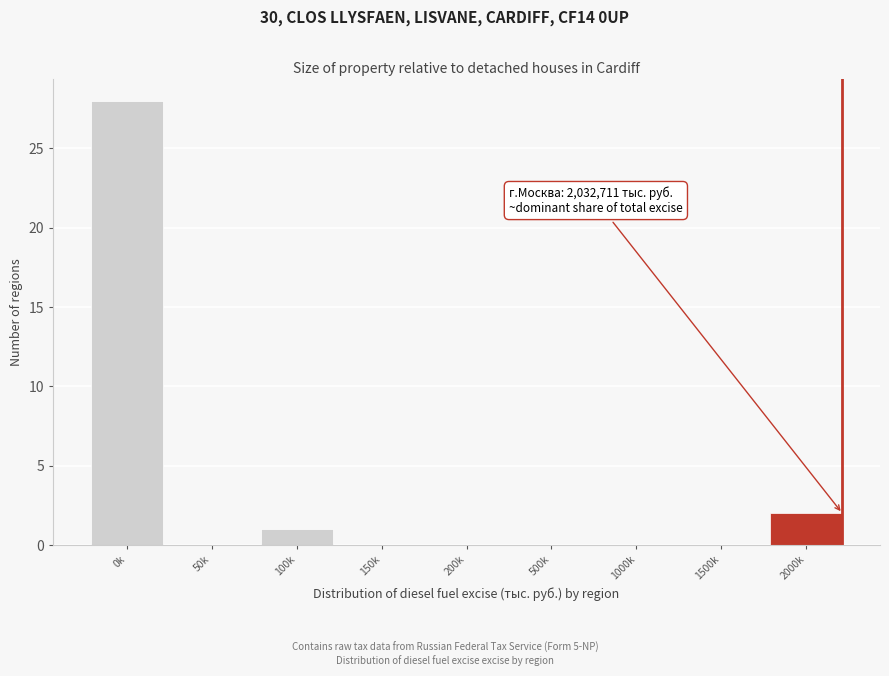

Reading right to left, extract all data points from this chart.

2000k=2	1500k=0	1000k=0	500k=0	200k=0	150k=0	100k=1	50k=0	0k=28